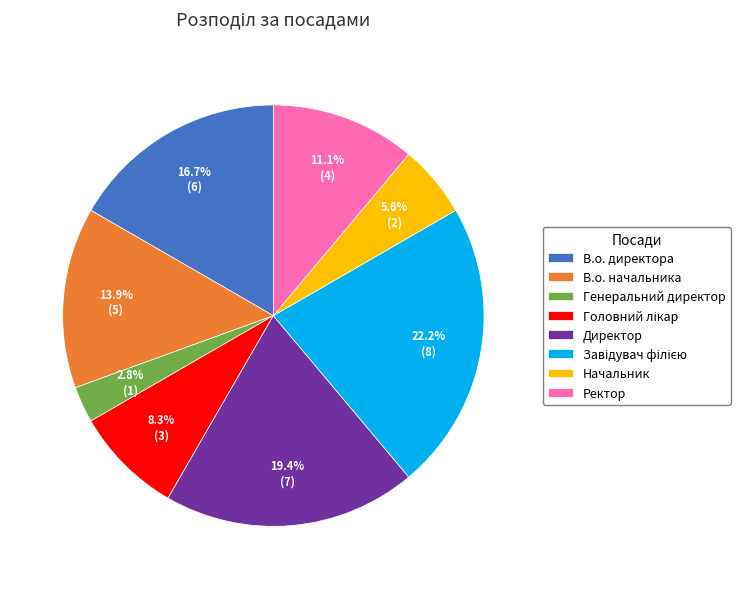

Combined, do Генеральний директор and Начальник account for over 50%?

No